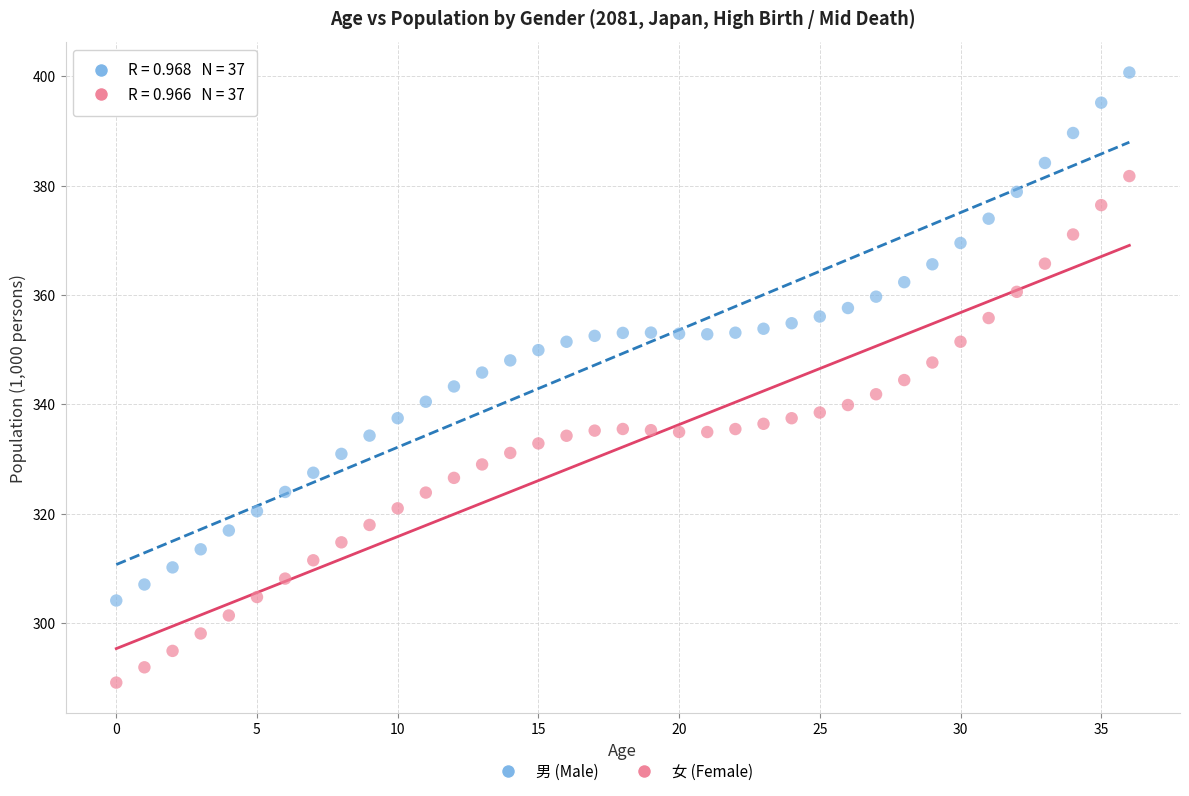

Which series reaches the maximum Y coordinate?

男 (Male)